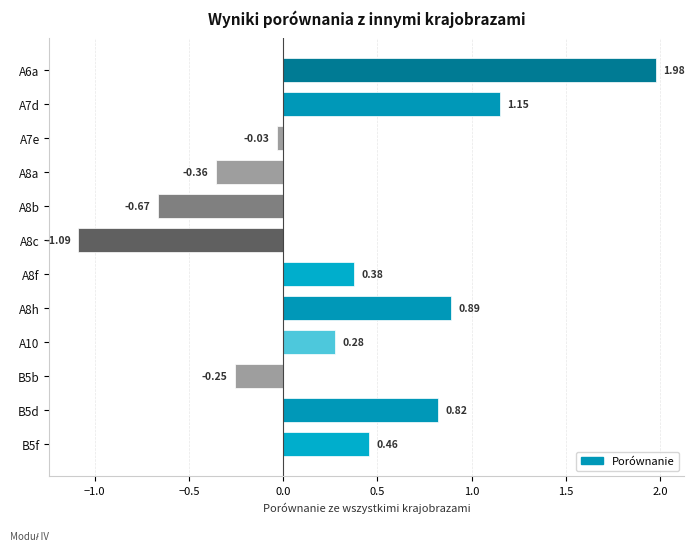

Which label corresponds to the largest value in the chart?

A6a